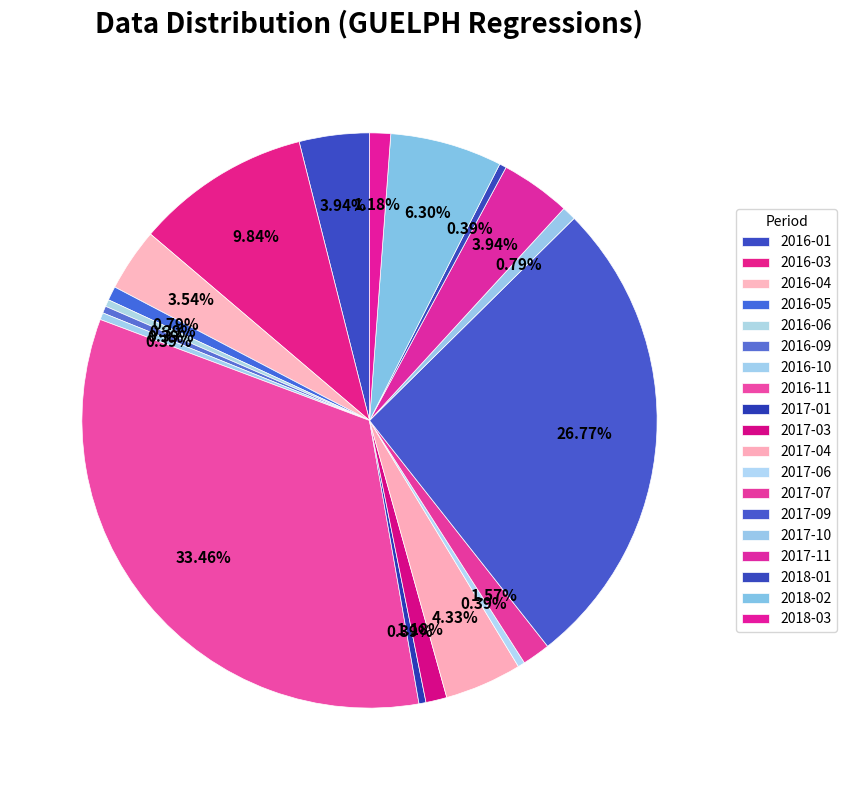

To the nearest percent, what is the combined percentage of 2016-04 and 2018-03?

5%